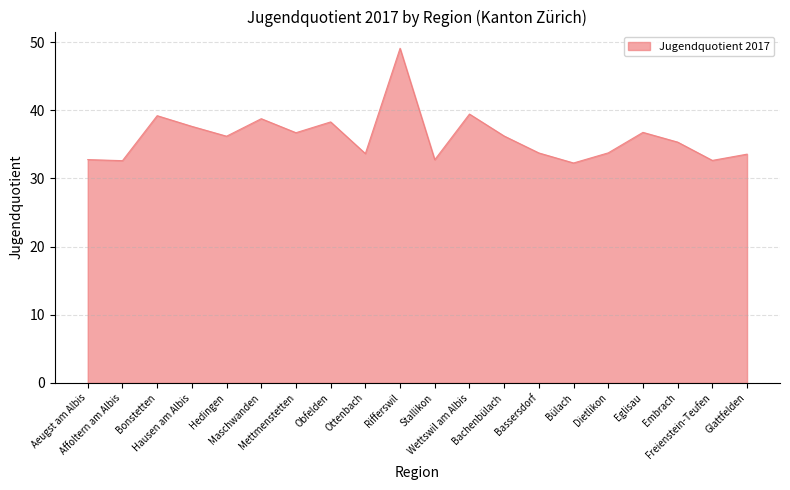

What is the greatest value displayed?

49.1